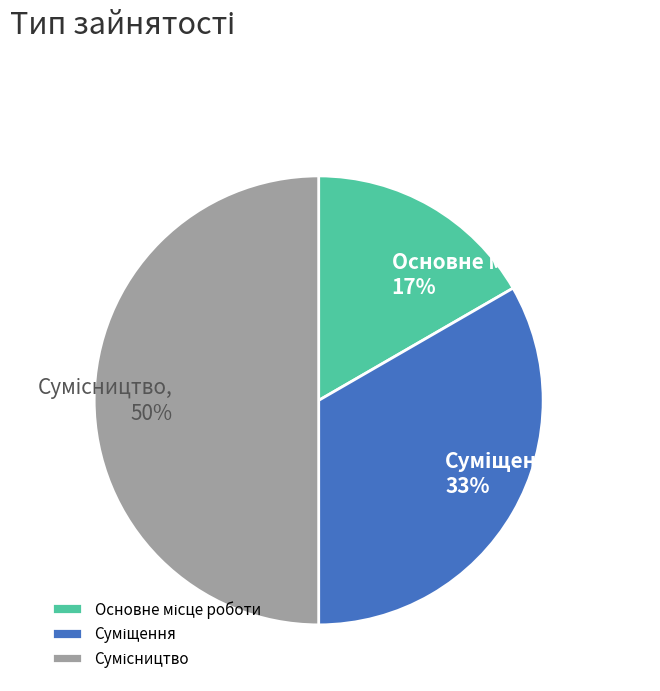

To the nearest percent, what is the average slice percentage?

33%